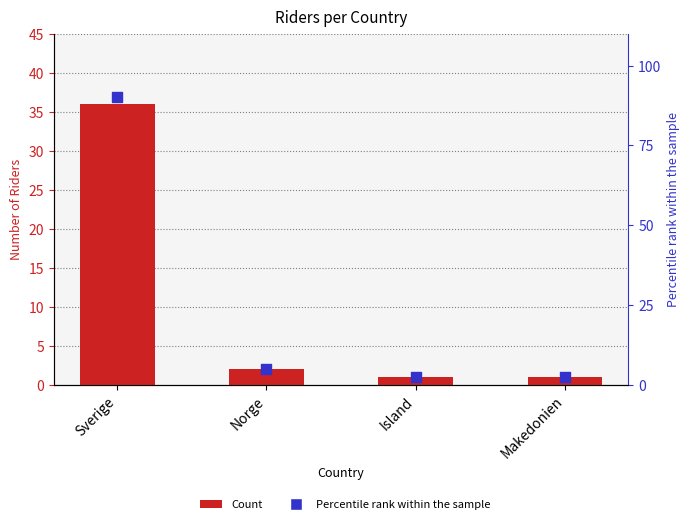

Which series has the largest total across all categories?

Percentile rank within sample